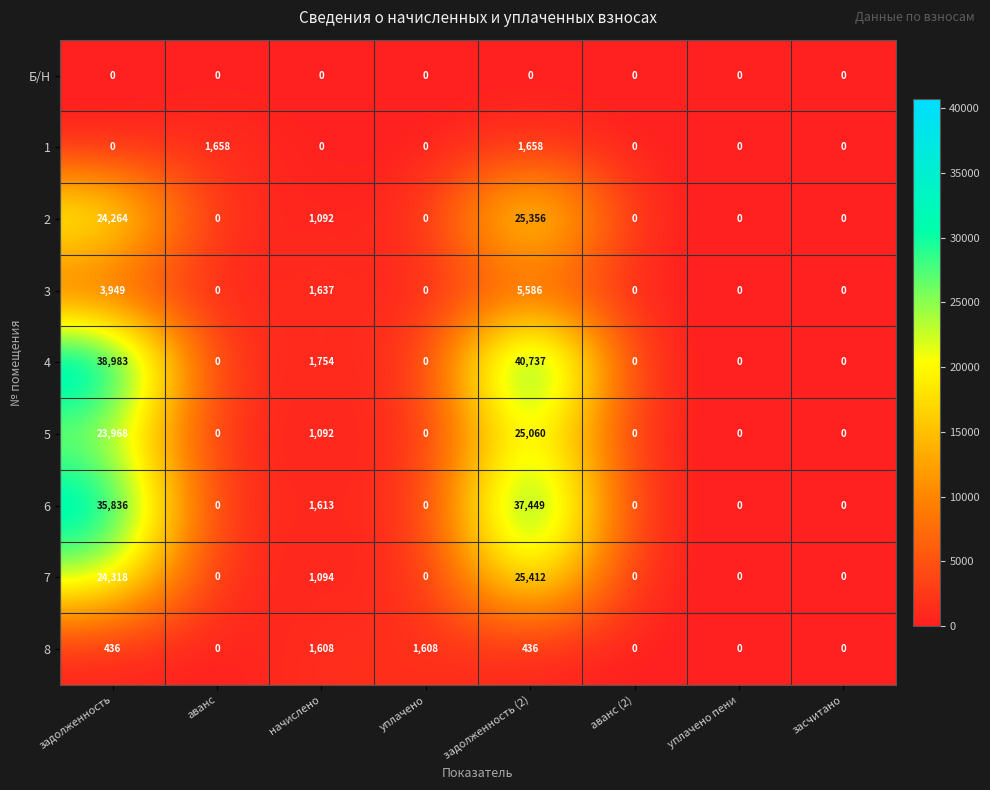

The 1 series shows 666 at уплачено. True or false?

False